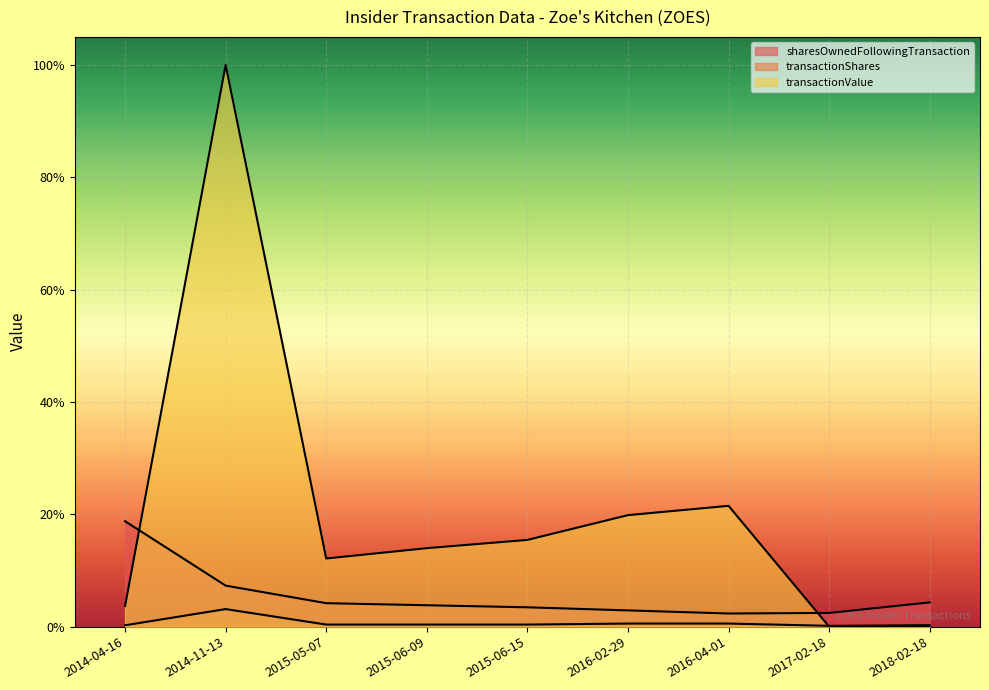

True or false: sharesOwnedFollowingTransaction and transactionShares intersect in this chart.

False